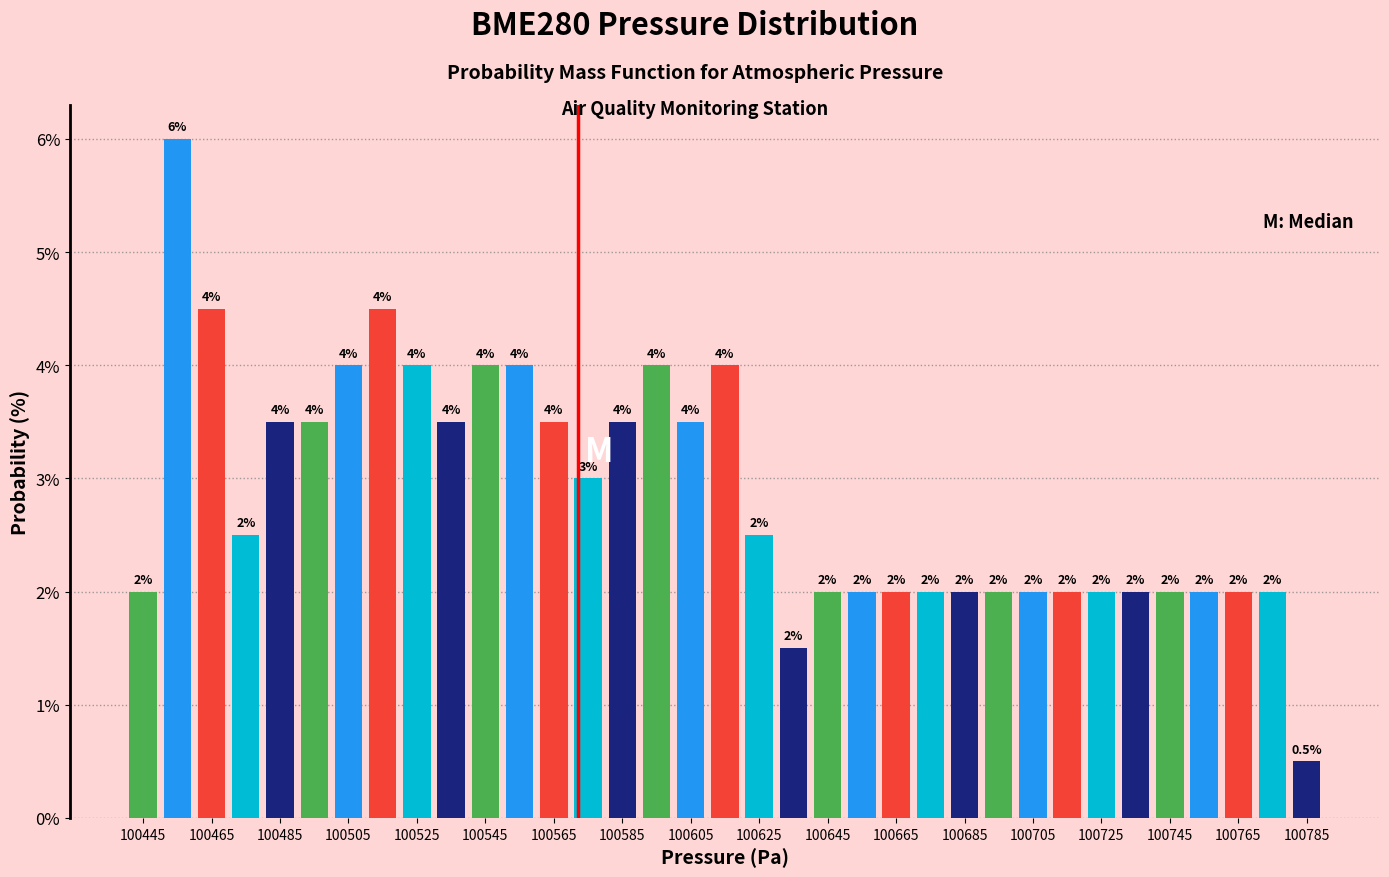

Over which range of the x-axis is the bar tallest?

100450 to 100460